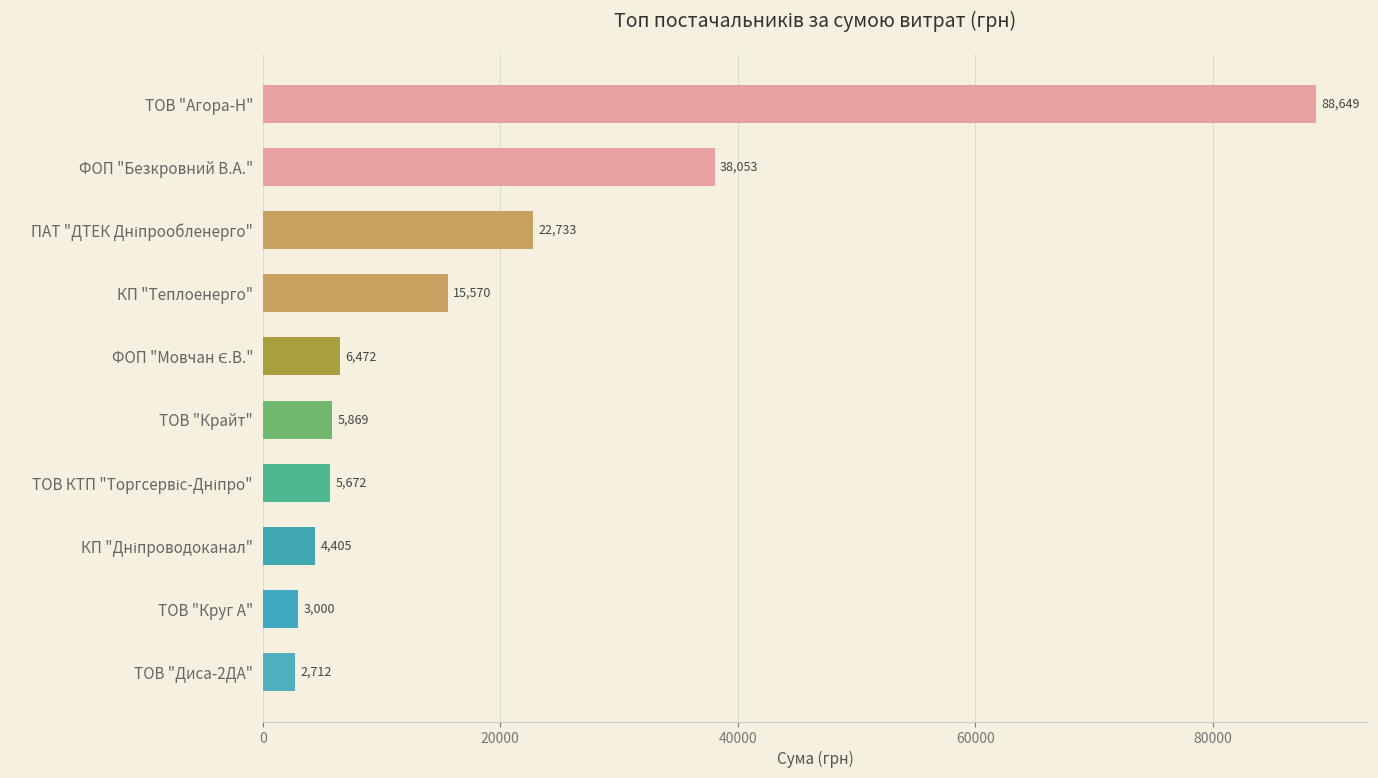

How many categories are shown in the chart?

10